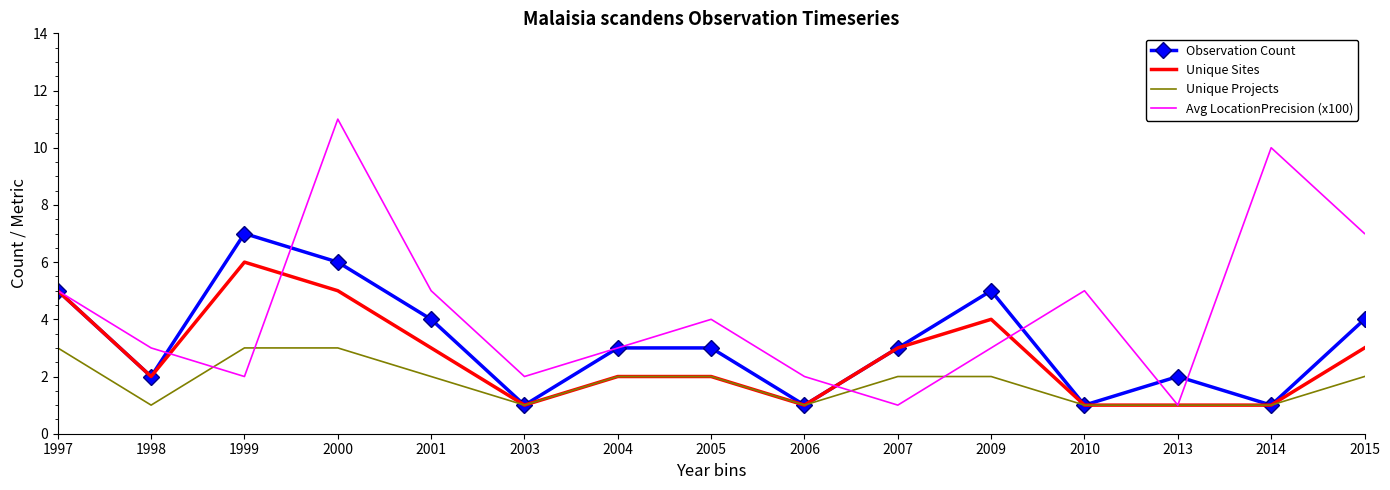

Which series has the largest total across all categories?

Avg LocationPrecision (x100)